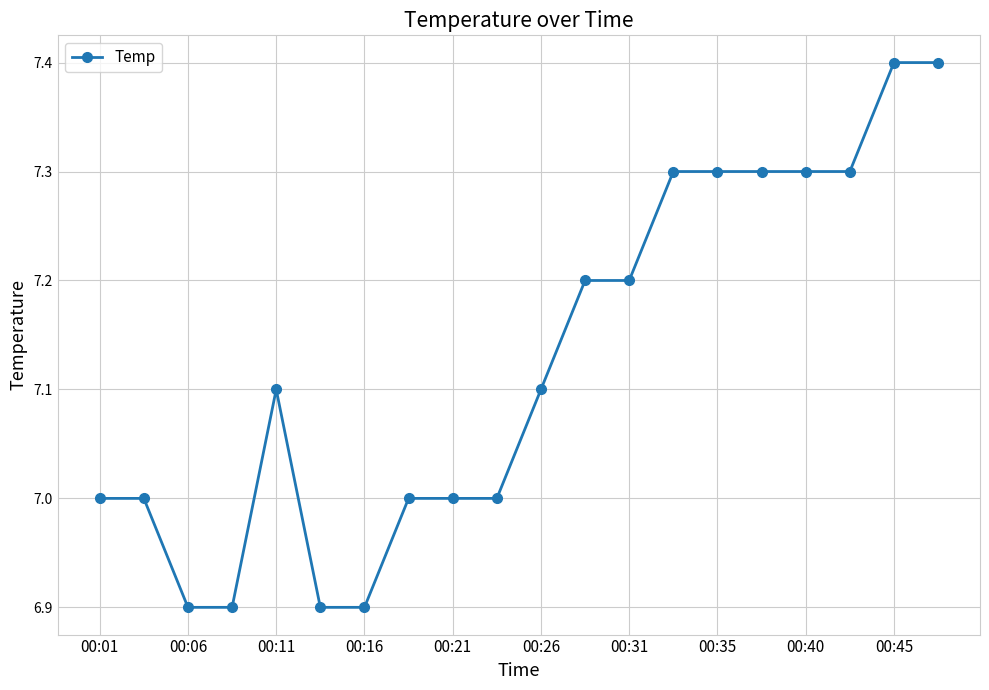

What is the smallest value displayed?

6.9